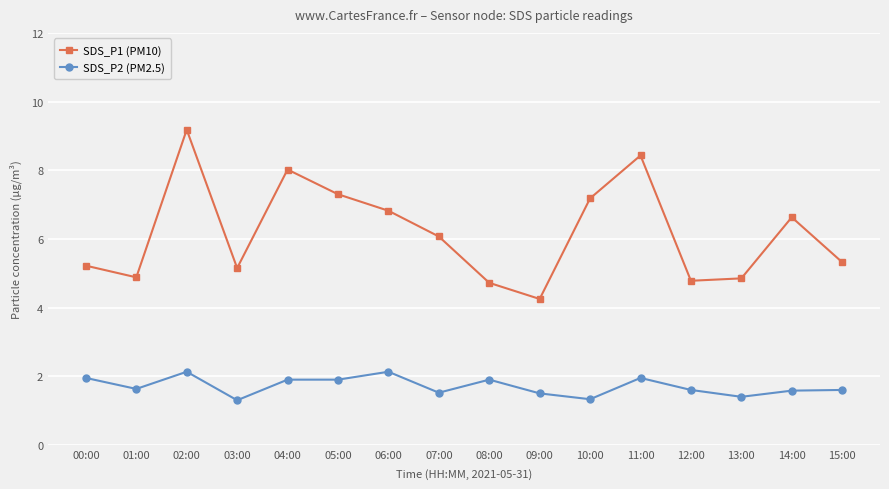

What is the difference between the maximum and minimum values in the SDS_P2 (PM2.5) series?

0.8